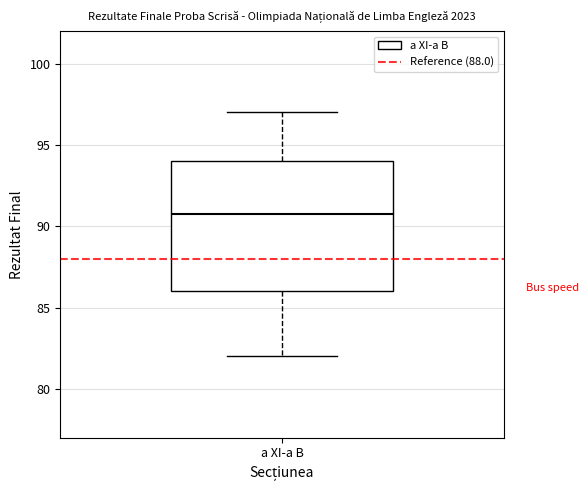

Read this box plot against the y-axis: the position of the median line, the range covered by the box, and the ends of both whiskers. The values are not printed on the chart, so give them approximately, as read against the axis.

median 91, box 86 to 94, whiskers 82 to 97